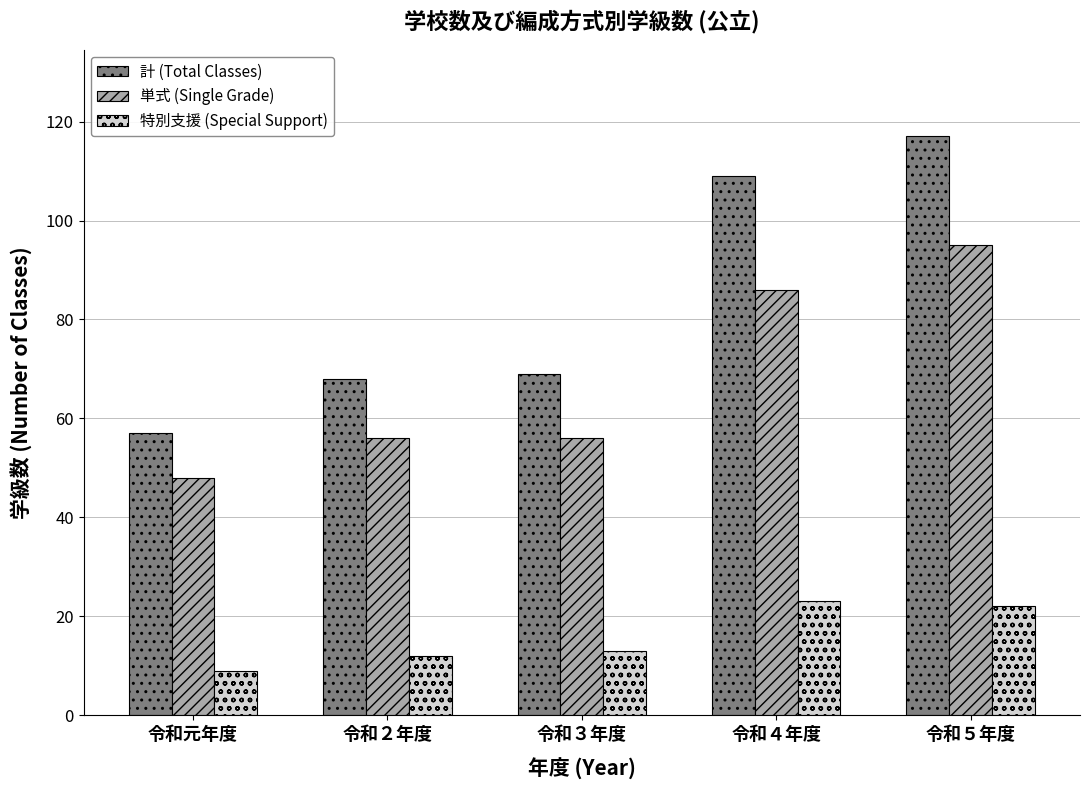

How many data points in 計 (Total Classes) are less than 69?

2